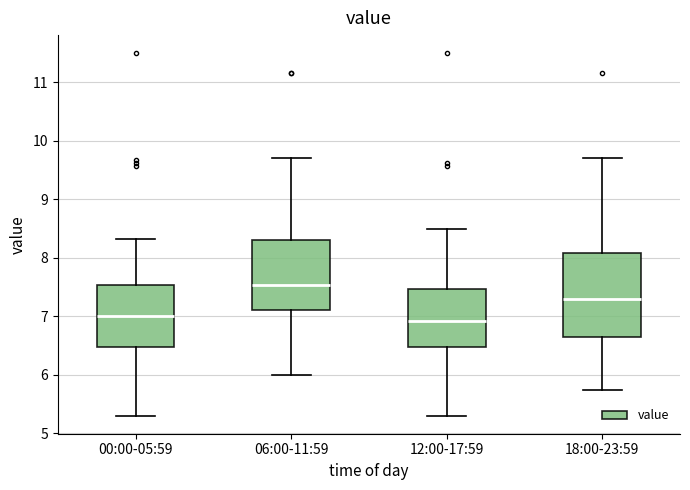

Reading left to right, transcribe this box plot: for each box, give where its median line is, the range the box spans, and where its two whiskers end, as read against the y-axis. The values are not printed on the chart, so give them approximately, as read against the axis.

00:00-05:59: median 7.0, box 6.5 to 7.5, whiskers 5.3 to 8.3
06:00-11:59: median 7.5, box 7.1 to 8.3, whiskers 6.0 to 9.7
12:00-17:59: median 6.9, box 6.5 to 7.5, whiskers 5.3 to 8.5
18:00-23:59: median 7.3, box 6.6 to 8.1, whiskers 5.7 to 9.7